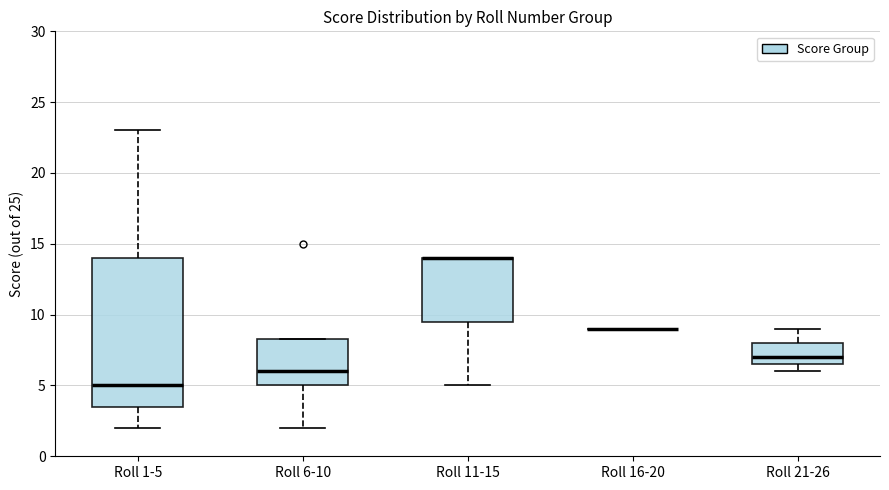

Reading left to right, transcribe this box plot: for each box, give where its median line is, the range the box spans, and where its two whiskers end, as read against the y-axis. The values are not printed on the chart, so give them approximately, as read against the axis.

Roll 1-5: median 5.0, box 3.5 to 14.0, whiskers 2.0 to 23.0
Roll 6-10: median 6.0, box 5.0 to 8.5, whiskers 2.0 to 8.5
Roll 11-15: median 14.0 (drawn on the box's upper edge), box 9.5 to 14.0, whiskers 5.0 to 14.0
Roll 16-20: box collapsed to a line at 9.0, whiskers 9.0 to 9.0
Roll 21-26: median 7.0, box 6.5 to 8.0, whiskers 6.0 to 9.0